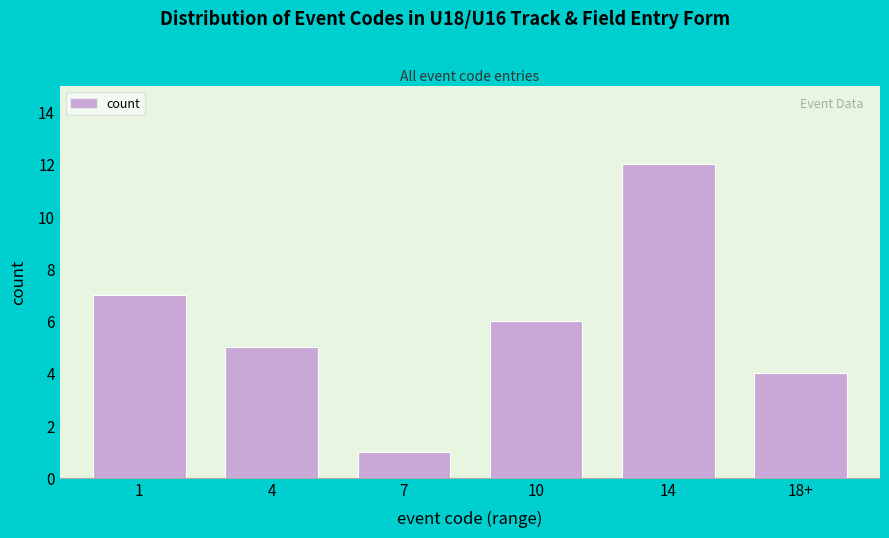

Reading left to right, what are all the values shown in this chart?

1=7	4=5	7=1	10=6	14=12	18+=4